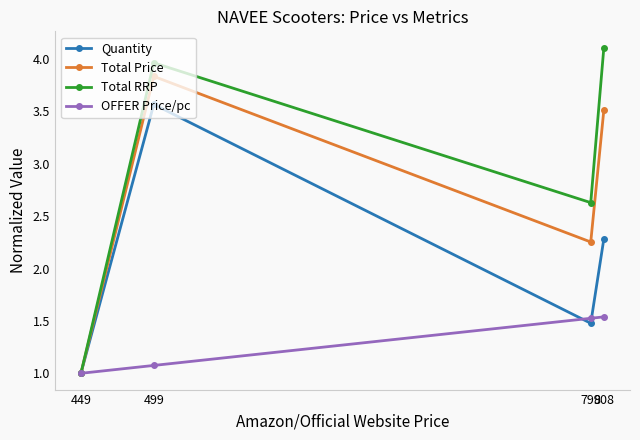

Which series has the largest range (max minus min)?

Total RRP